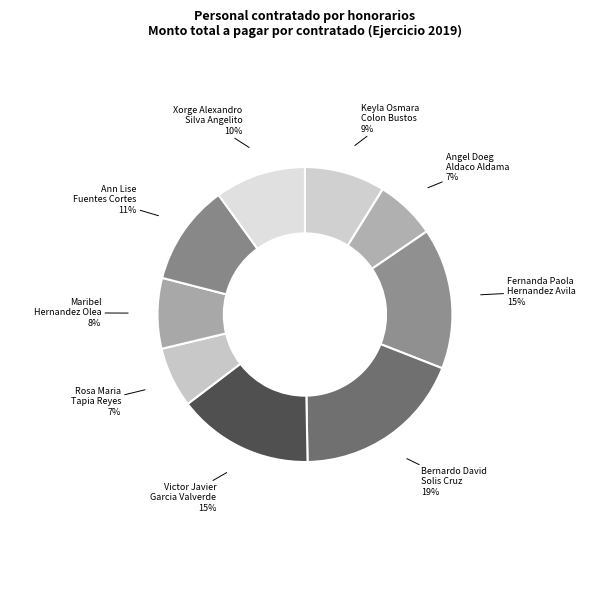

Does any single category account for the majority?

No